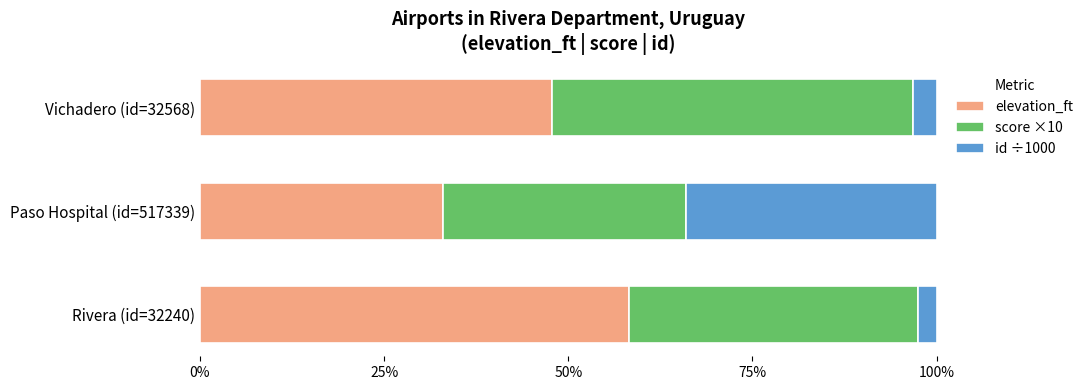

At which label does elevation_ft reach its minimum?

Paso Hospital (id=517339)